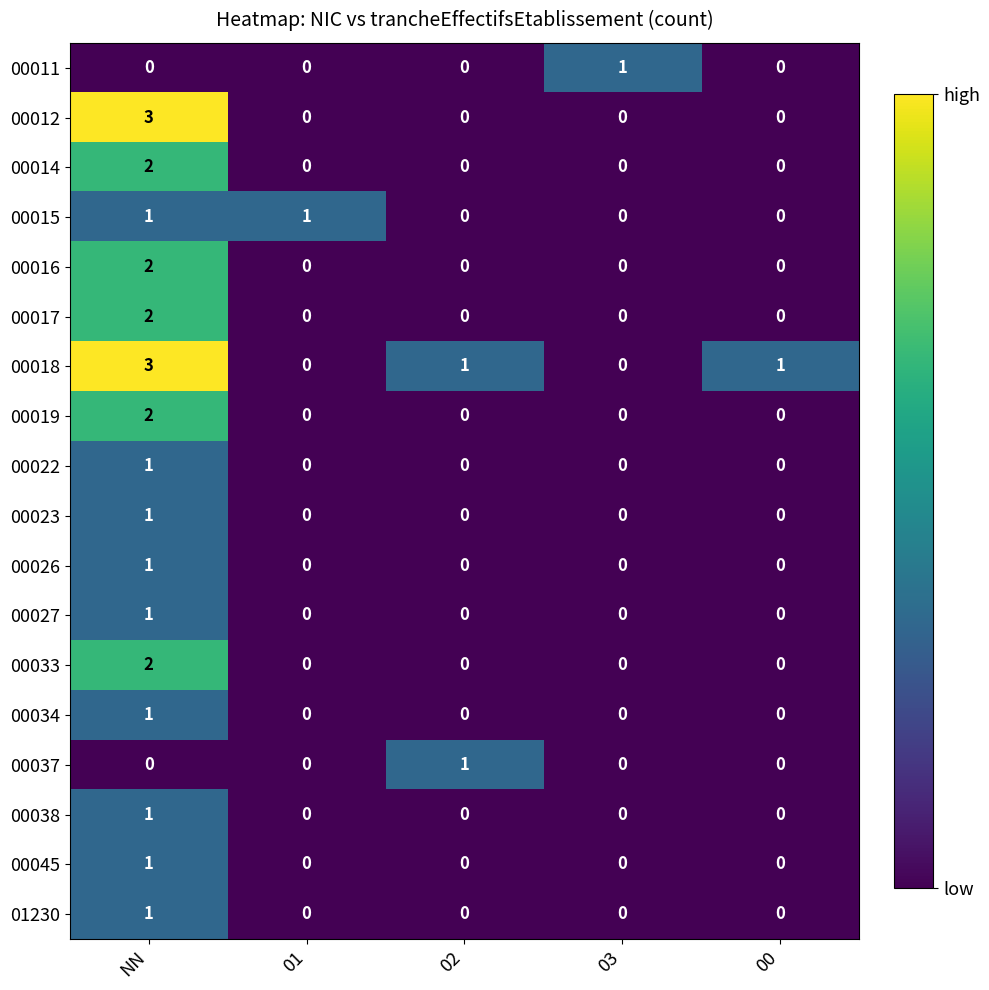

What is the total value across all series at NN?

25